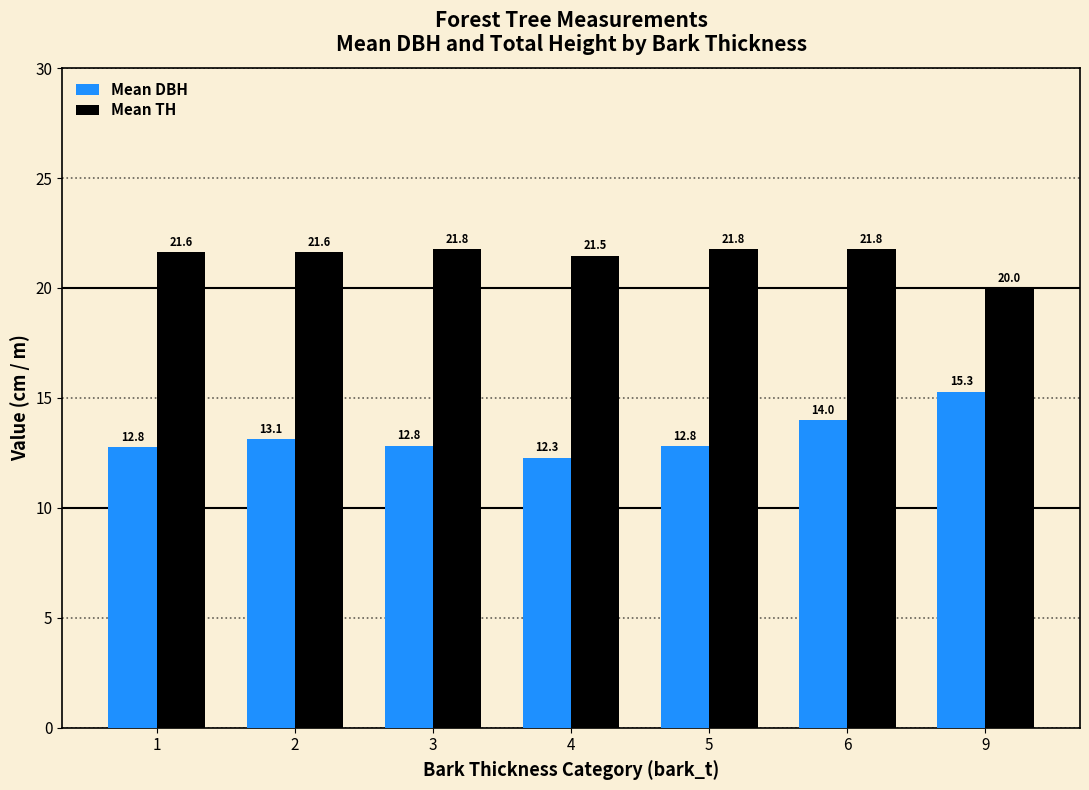

Read the Mean TH value at 3.

21.8